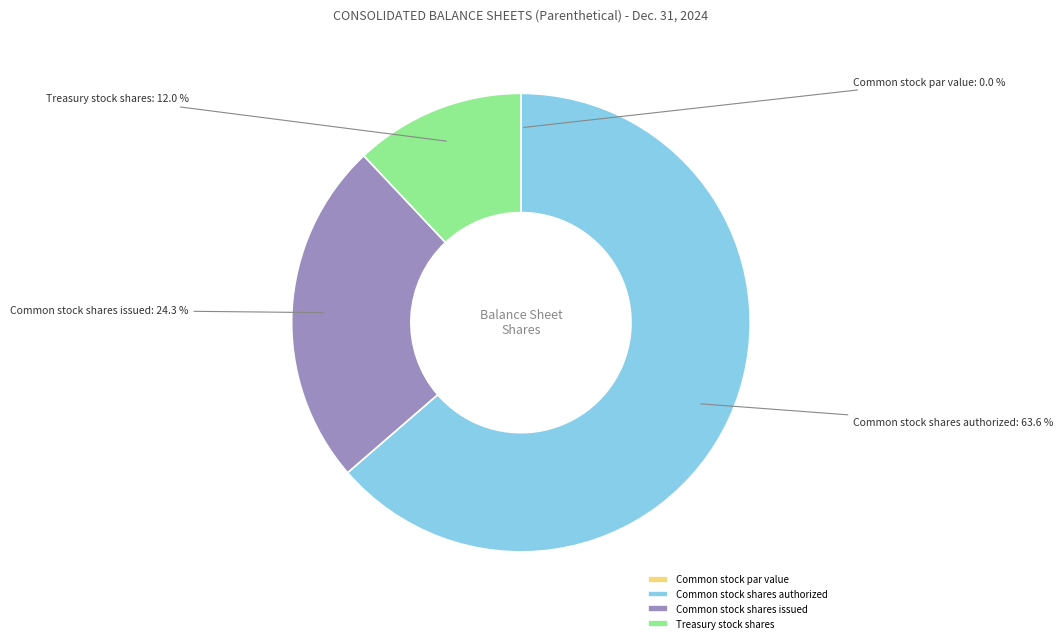

Between Common stock shares issued and Treasury stock shares, which is larger?

Common stock shares issued